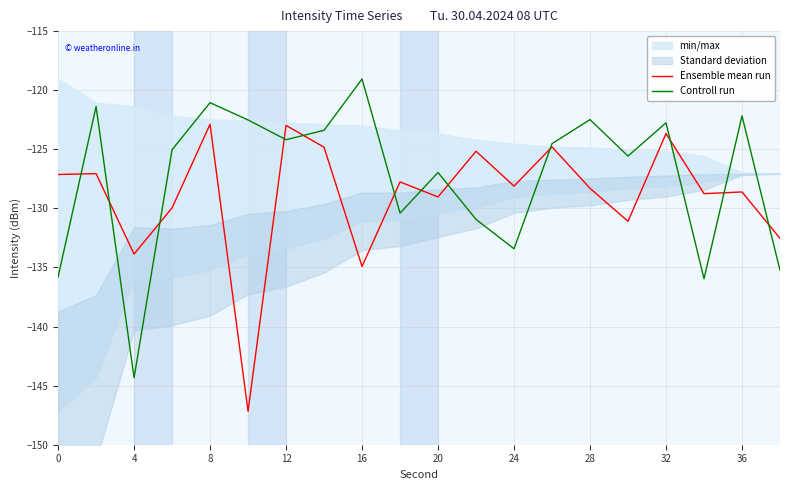

What is the maximum value for Controll run?

-119.1